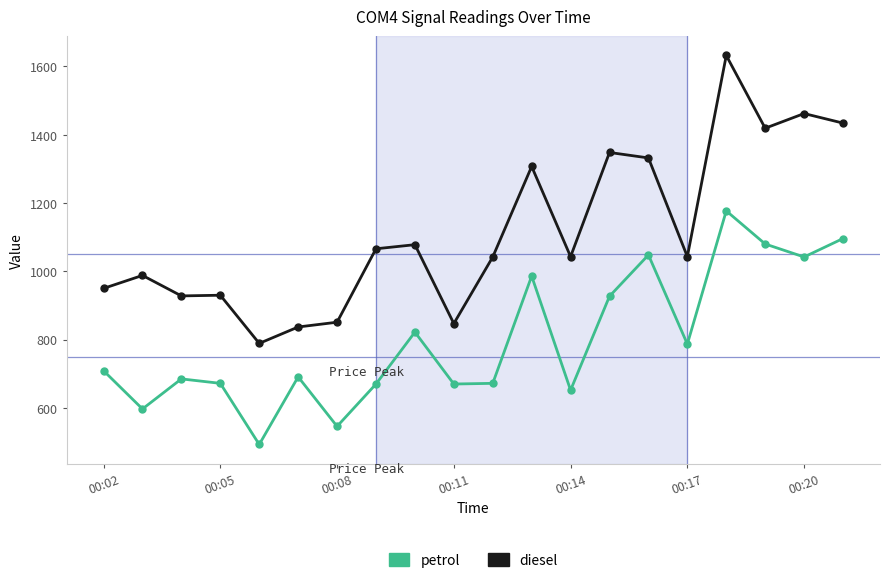

True or false: diesel has more than 0 points higher than both neighbors.

True